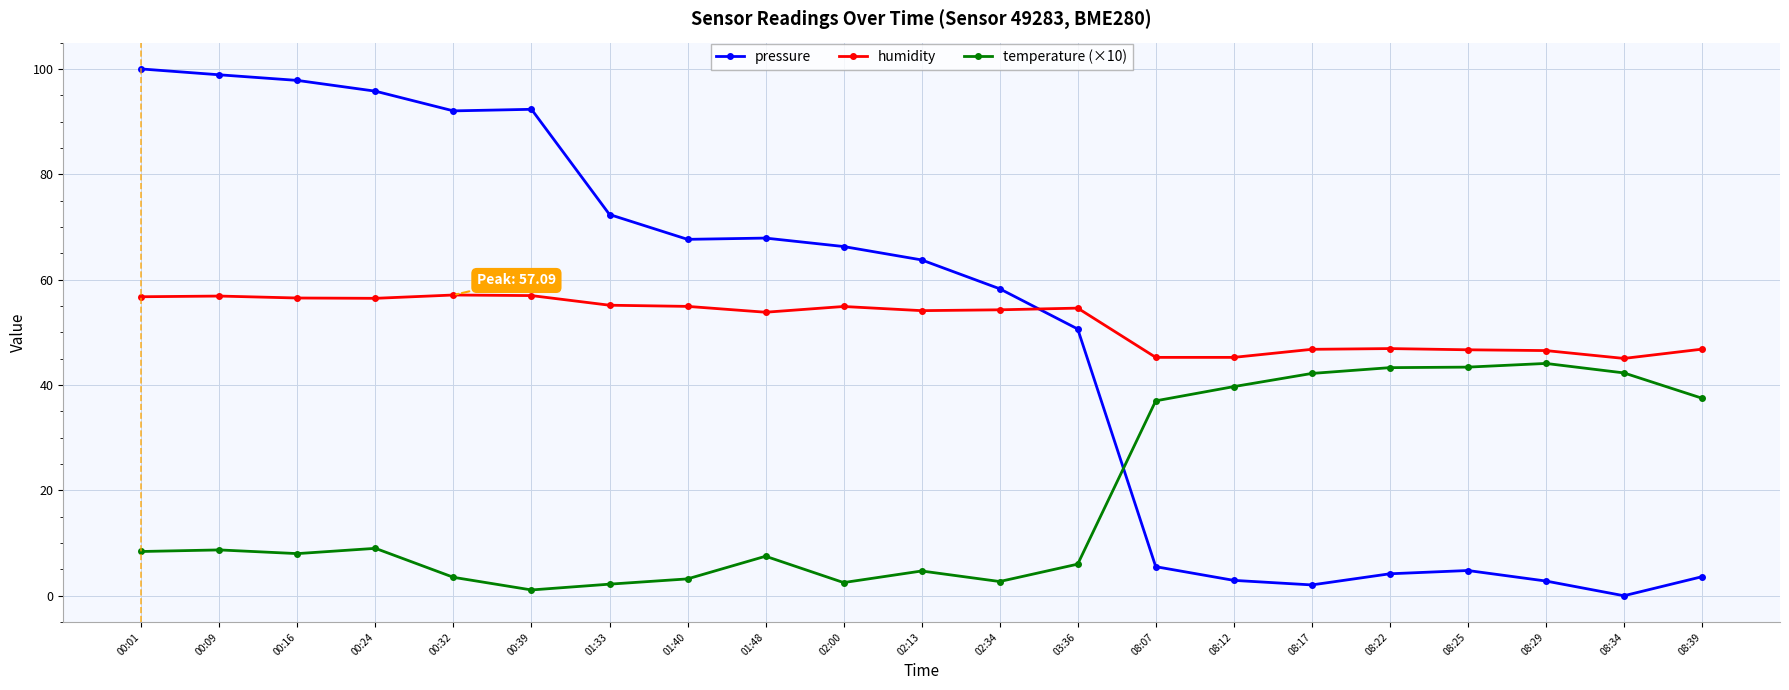

What position from the right is 00:32?

17